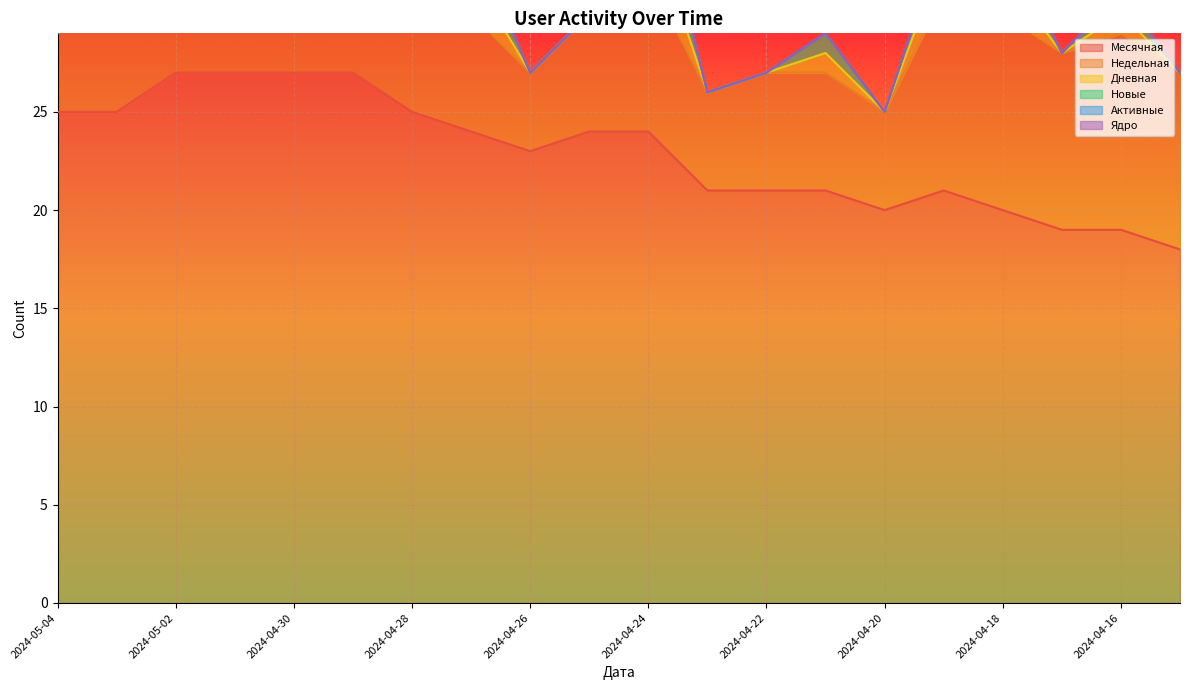

At how many categories does at least one series exceed 20?

15